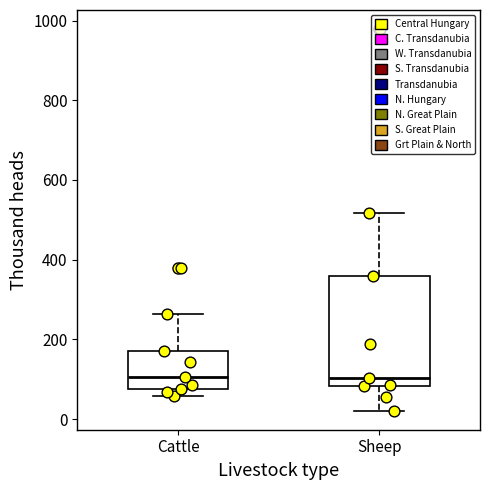

Comparing the boxes themselves (not the whiskers), which one is the tallest?

Sheep